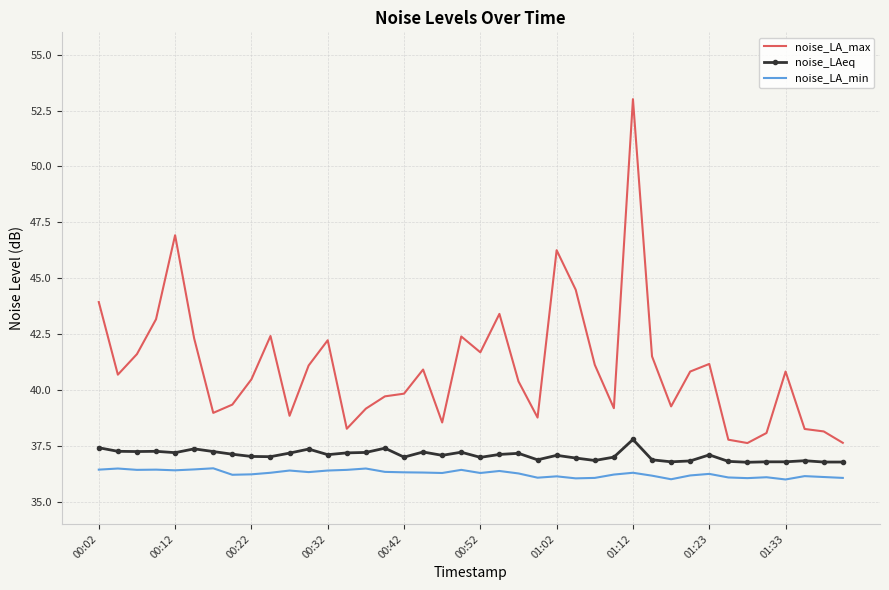

Which series has the largest total across all categories?

noise_LA_max